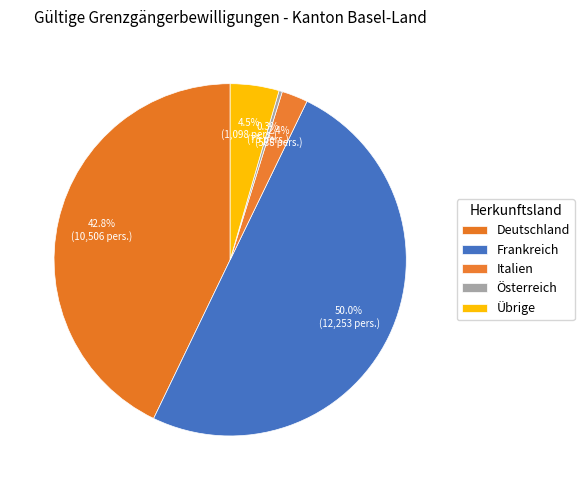

How many segments does this pie chart have?

5